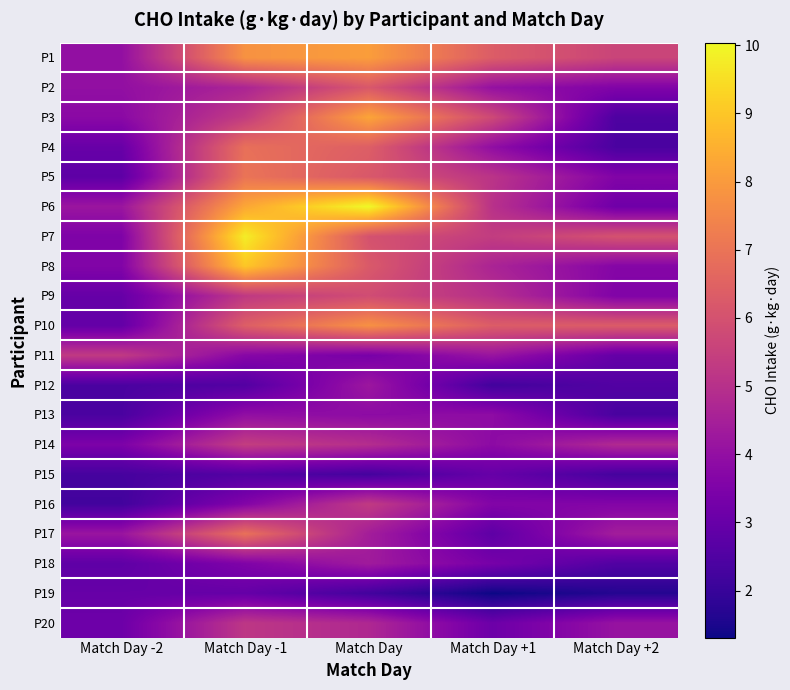

Reading left to right, extract all data points from this chart.

P1: Match Day -2=4.0	Match Day -1=7.8	Match Day=8.1	Match Day +1=6.3	Match Day +2=5.6
P2: Match Day -2=4.0	Match Day -1=4.7	Match Day=6.2	Match Day +1=4.0	Match Day +2=3.6
P3: Match Day -2=3.8	Match Day -1=5.4	Match Day=8.2	Match Day +1=5.8	Match Day +2=2.5
P4: Match Day -2=3.0	Match Day -1=6.9	Match Day=6.4	Match Day +1=3.9	Match Day +2=2.4
P5: Match Day -2=2.8	Match Day -1=7.0	Match Day=6.2	Match Day +1=5.1	Match Day +2=3.6
P6: Match Day -2=4.2	Match Day -1=8.3	Match Day=10.0	Match Day +1=5.0	Match Day +2=3.2
P7: Match Day -2=3.5	Match Day -1=9.8	Match Day=6.0	Match Day +1=5.4	Match Day +2=6.0
P8: Match Day -2=3.6	Match Day -1=9.0	Match Day=6.2	Match Day +1=4.6	Match Day +2=3.7
P9: Match Day -2=3.0	Match Day -1=5.3	Match Day=5.8	Match Day +1=5.0	Match Day +2=3.6
P10: Match Day -2=2.9	Match Day -1=6.4	Match Day=7.8	Match Day +1=6.3	Match Day +2=6.3
P11: Match Day -2=5.3	Match Day -1=3.7	Match Day=3.4	Match Day +1=4.2	Match Day +2=2.9
P12: Match Day -2=2.4	Match Day -1=2.6	Match Day=4.2	Match Day +1=2.2	Match Day +2=2.5
P13: Match Day -2=2.4	Match Day -1=4.0	Match Day=3.9	Match Day +1=3.9	Match Day +2=2.4
P14: Match Day -2=3.5	Match Day -1=5.4	Match Day=4.9	Match Day +1=3.8	Match Day +2=4.8
P15: Match Day -2=2.3	Match Day -1=2.6	Match Day=2.3	Match Day +1=3.0	Match Day +2=2.3
P16: Match Day -2=2.2	Match Day -1=3.6	Match Day=5.3	Match Day +1=3.6	Match Day +2=3.6
P17: Match Day -2=4.2	Match Day -1=6.9	Match Day=4.4	Match Day +1=2.8	Match Day +2=4.4
P18: Match Day -2=2.8	Match Day -1=3.5	Match Day=4.3	Match Day +1=3.3	Match Day +2=2.5
P19: Match Day -2=3.0	Match Day -1=3.0	Match Day=2.2	Match Day +1=1.3	Match Day +2=1.6
P20: Match Day -2=3.1	Match Day -1=5.2	Match Day=4.8	Match Day +1=3.1	Match Day +2=4.1